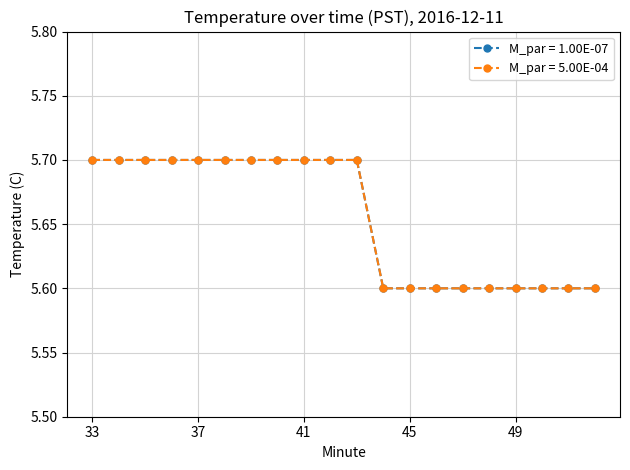

What is the maximum value shown in the chart?

5.7